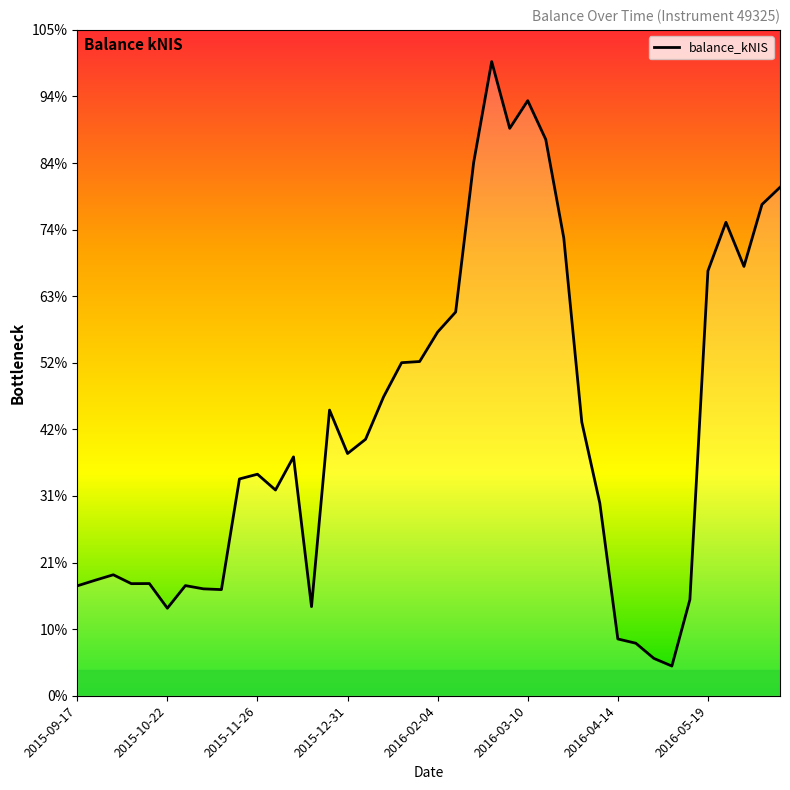

How many interior local peaks (higher than both neighbors) does the data have?

9